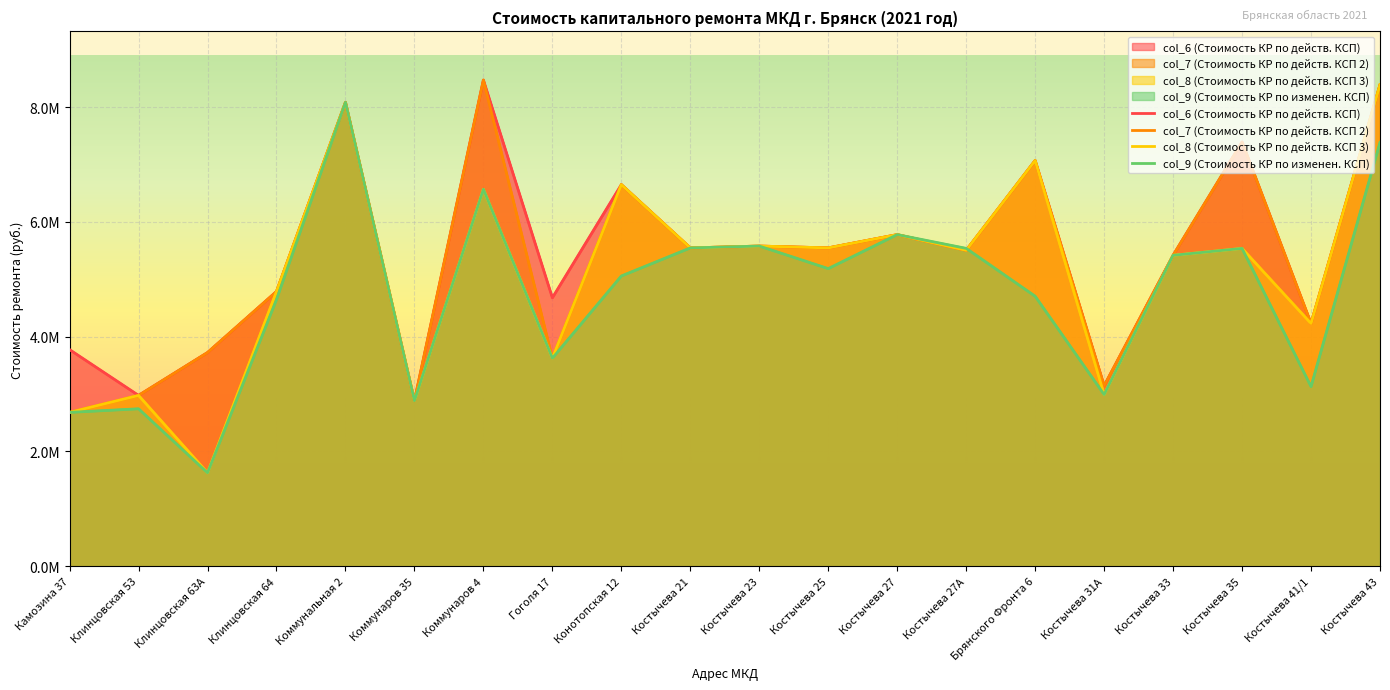

What is the value of the col_8 (Стоимость КР по действ. КСП 3) point at the 2nd from the left?

2976923.0